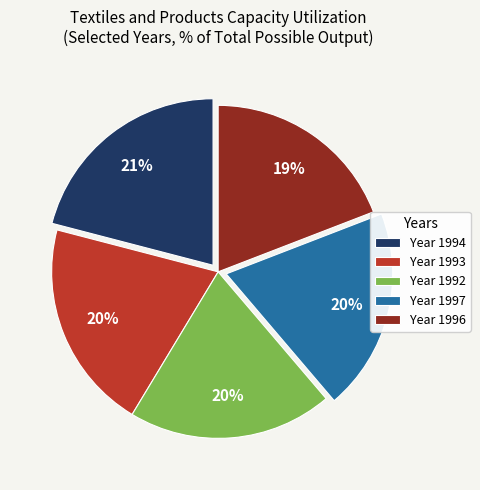

True or false: Year 1993 accounts for 26% of the total.

False